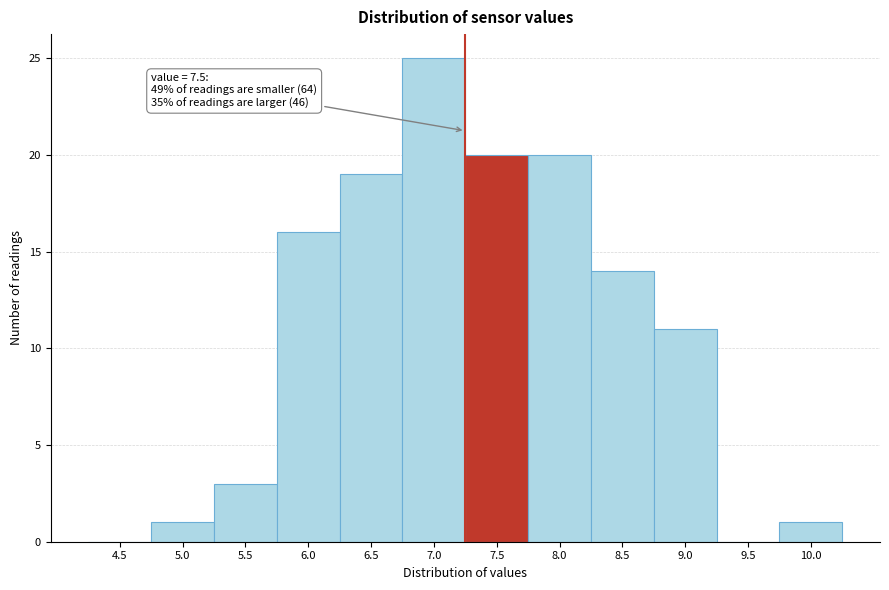

Reading left to right, list all the values displayed in this chart.

4.5=0	5.0=1	5.5=3	6.0=16	6.5=19	7.0=25	7.5=20	8.0=20	8.5=14	9.0=11	9.5=0	10.0=1